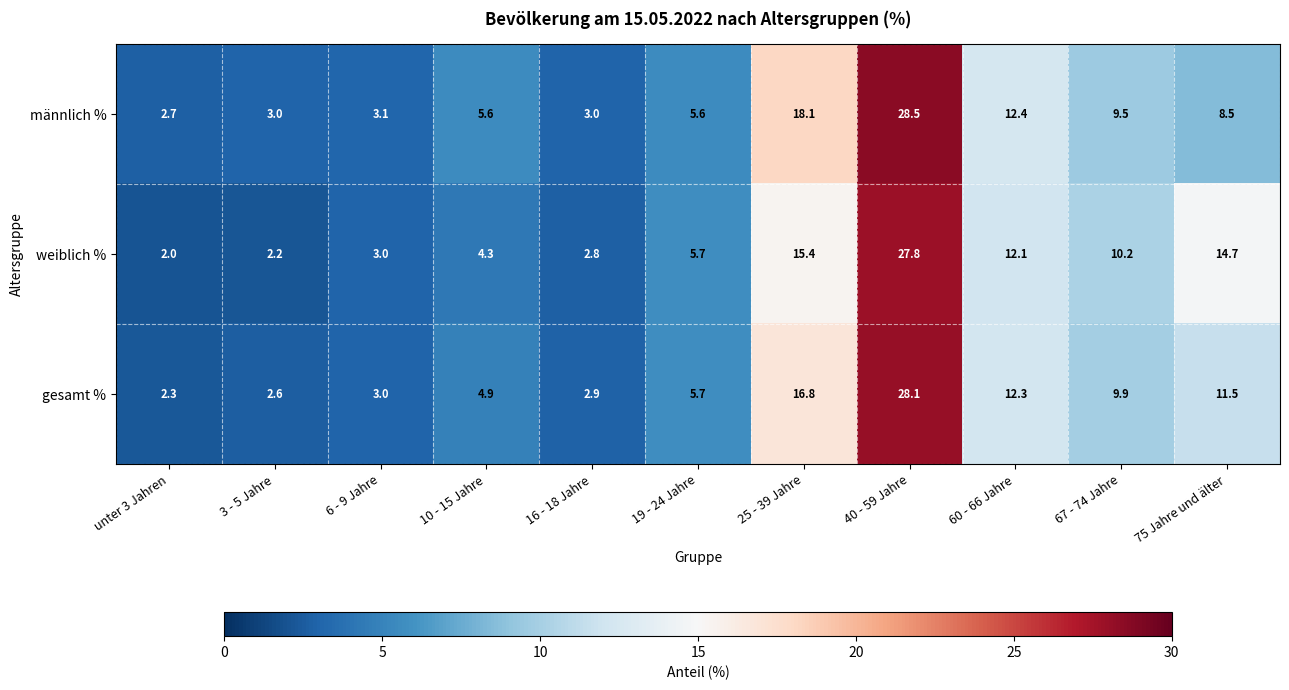

The weiblich % series shows 10.8 at 25 - 39 Jahre. True or false?

False